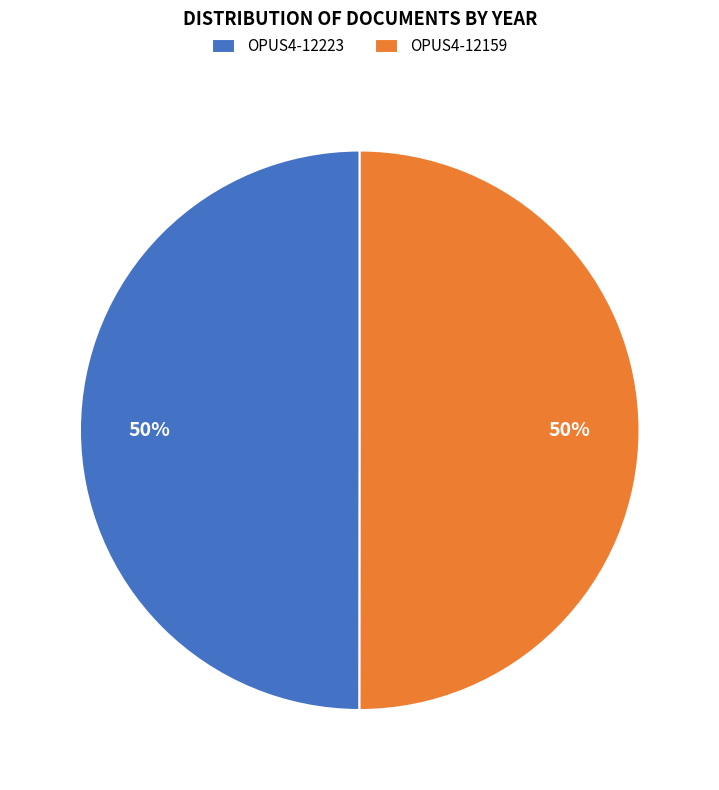

To the nearest percent, what portion does OPUS4-12159 represent?

50%